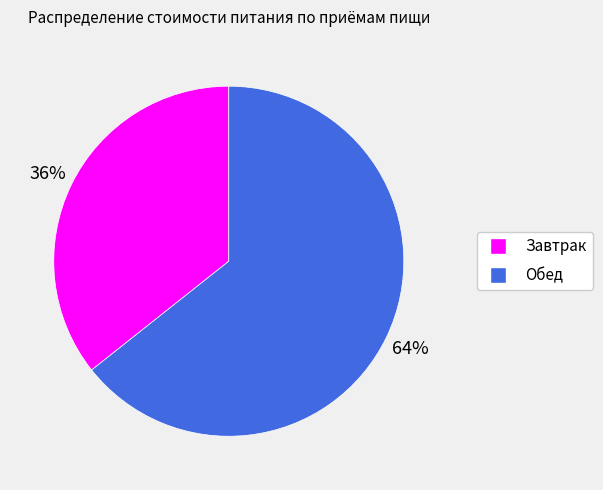

Between Завтрак and Обед, which is larger?

Обед